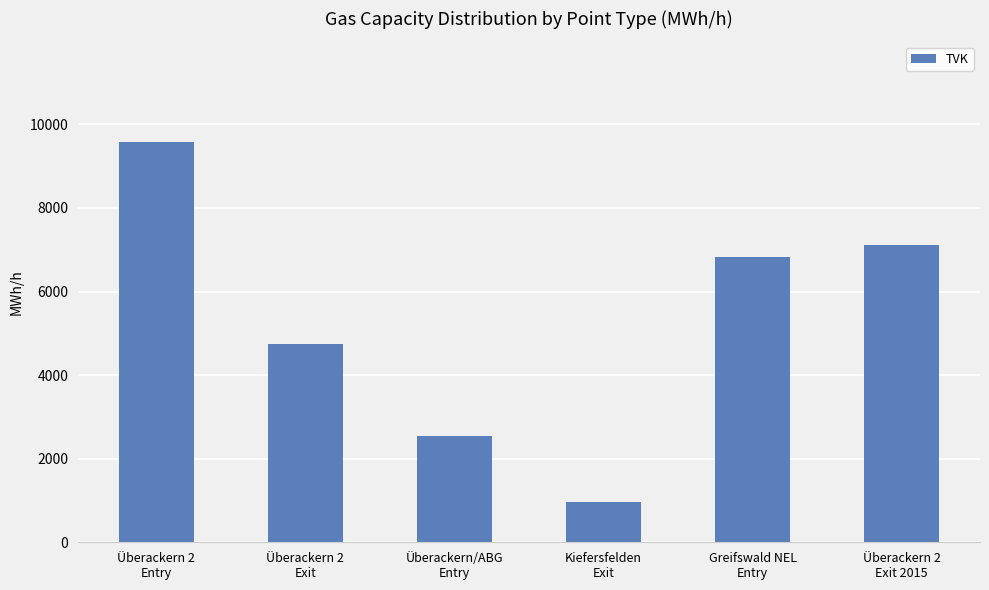

Reading left to right, transcribe all the data shown in this chart.

9589.0	4733.2	2552.5	965.0	6832.0	7120.2